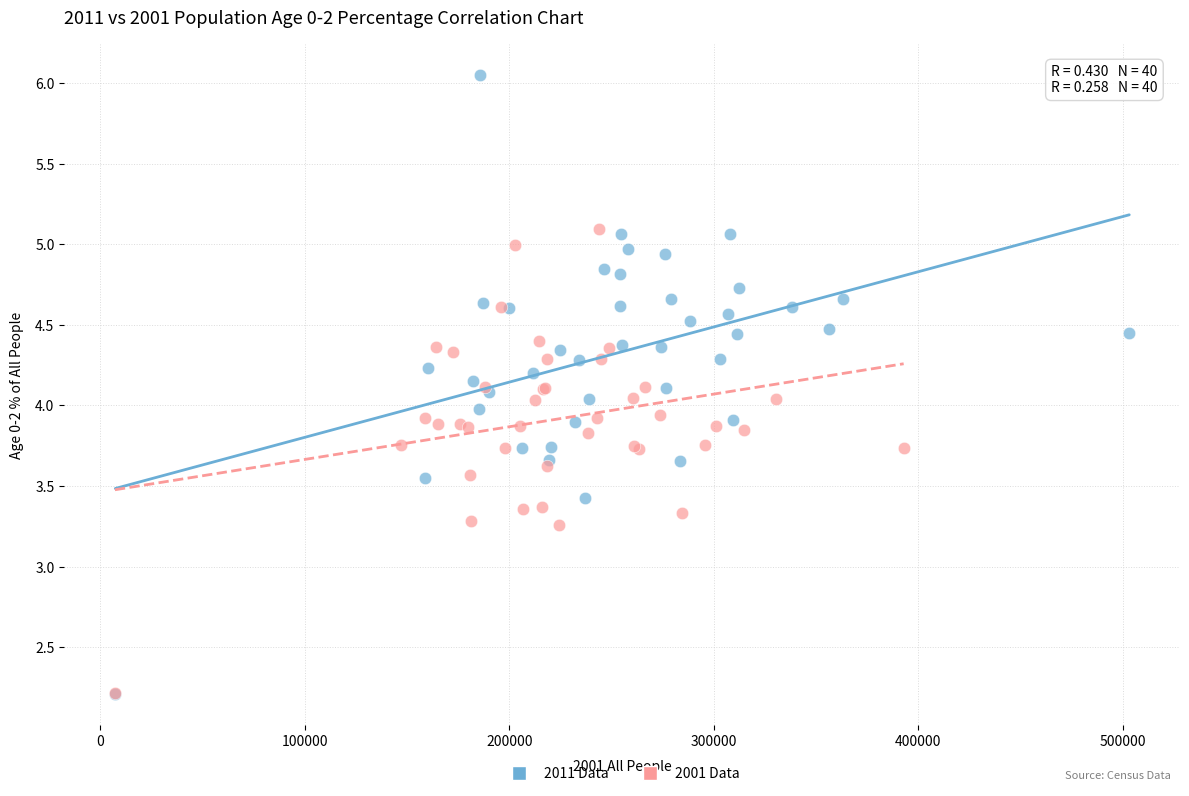

Which series has the largest Y range (max minus min)?

2011 Data